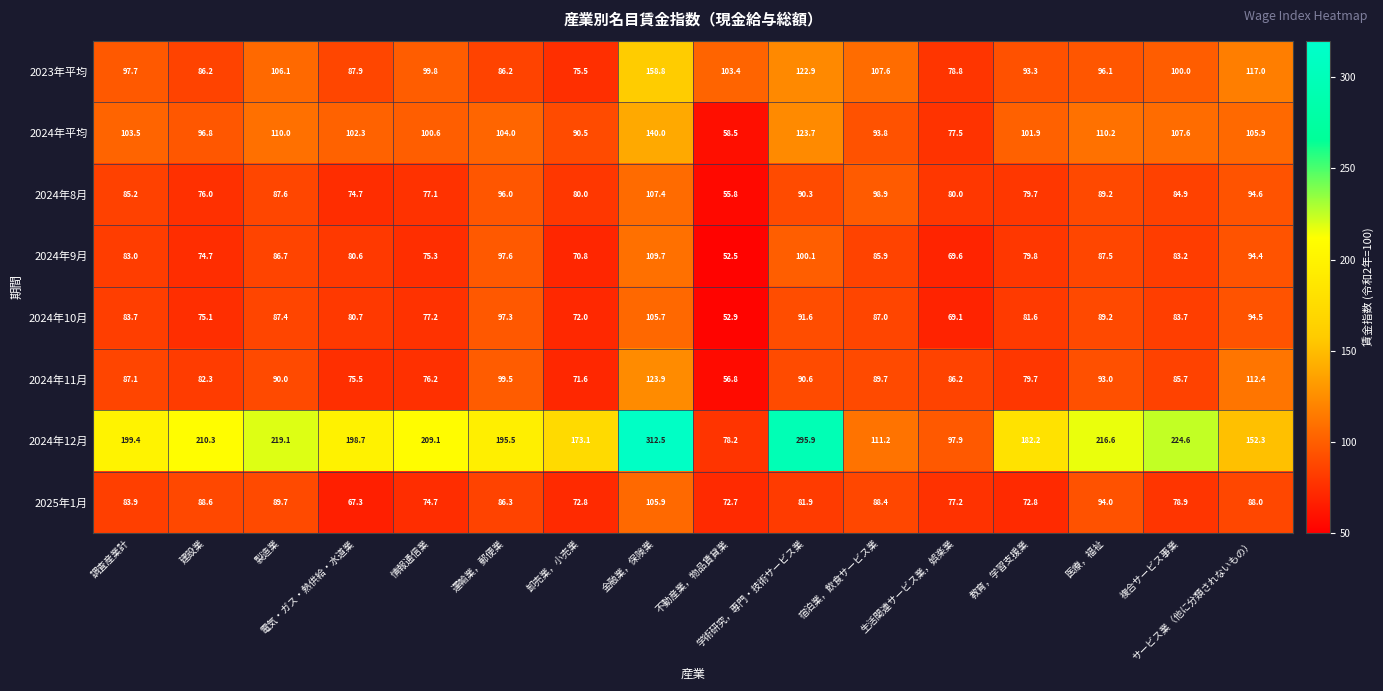

Between 卸売業，小売業 and 複合サービス事業, which series saw the biggest shift?

2024年12月